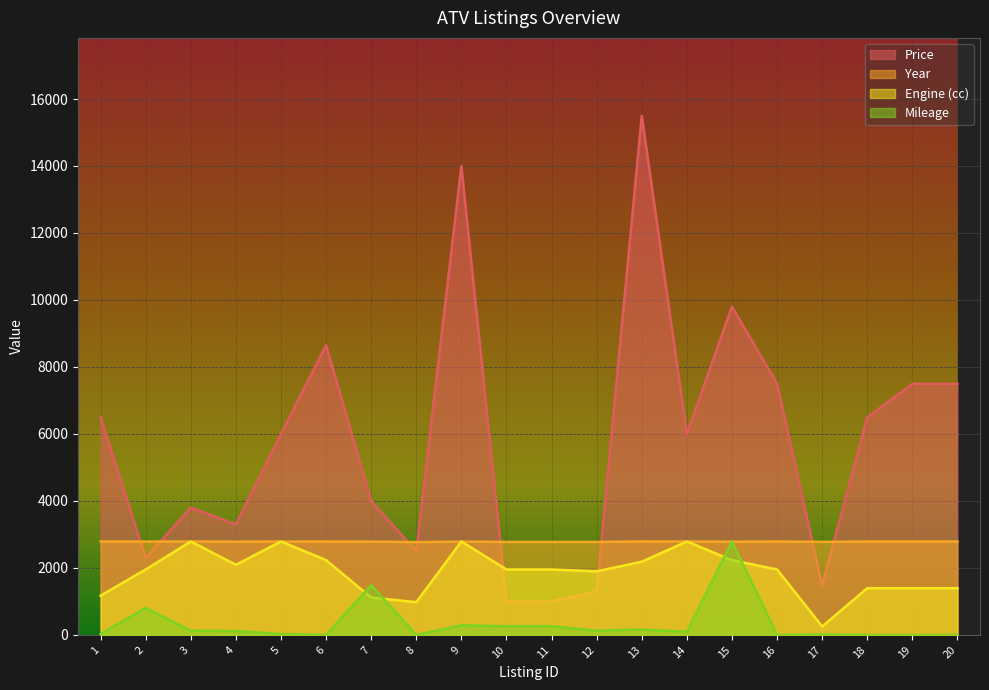

What is the total value across all series at 13?

20635.3